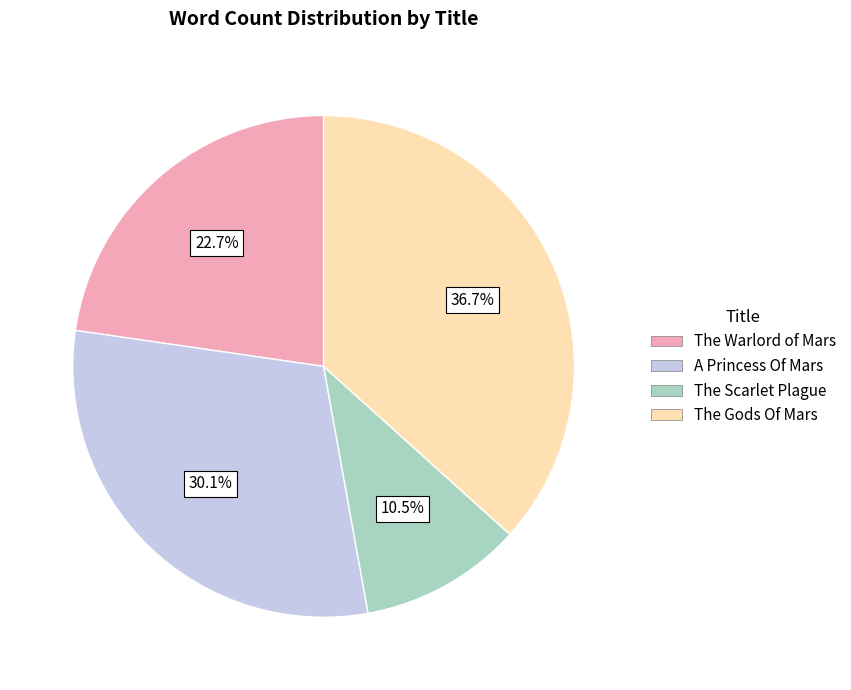

Do The Gods Of Mars and A Princess Of Mars together represent more than half of the pie?

Yes